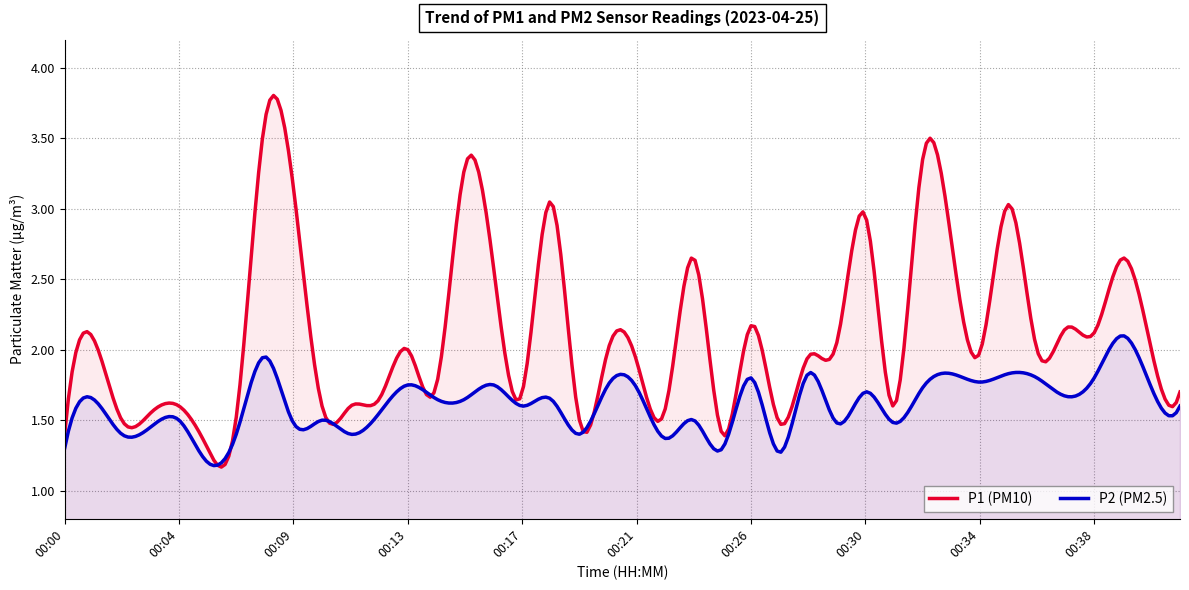

Reading right to left, extract all data points from this chart.

P1: 1.7	2.0	2.6	2.1	2.1	2.0	3.0	2.0	2.8	3.4	1.6	3.0	2.0	1.9	1.5	2.2	1.4	2.6	1.6	1.9	2.0	1.5	3.0	1.7	2.6	3.3	1.8	2.0	1.6	1.6	1.6	3.1	3.6	1.5	1.3	1.6	1.6	1.5	2.1	1.4
P2: 1.6	1.7	2.1	1.8	1.7	1.8	1.8	1.8	1.8	1.7	1.5	1.7	1.5	1.8	1.3	1.8	1.3	1.5	1.4	1.7	1.8	1.4	1.6	1.6	1.8	1.6	1.6	1.8	1.6	1.4	1.5	1.5	1.9	1.4	1.2	1.5	1.4	1.4	1.6	1.3